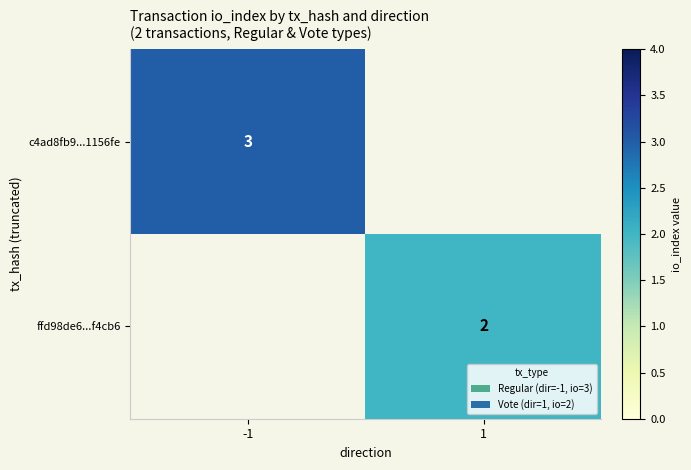

The value of ffd98de6...f4cb6 at 1 is 3. True or false?

False